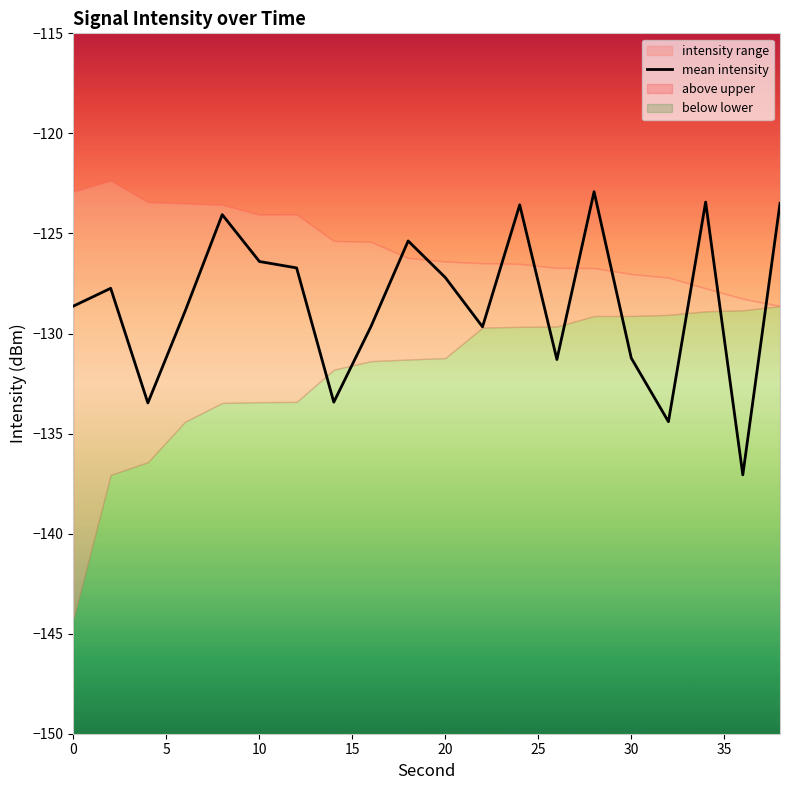

What is the minimum value for mean intensity?

-137.1